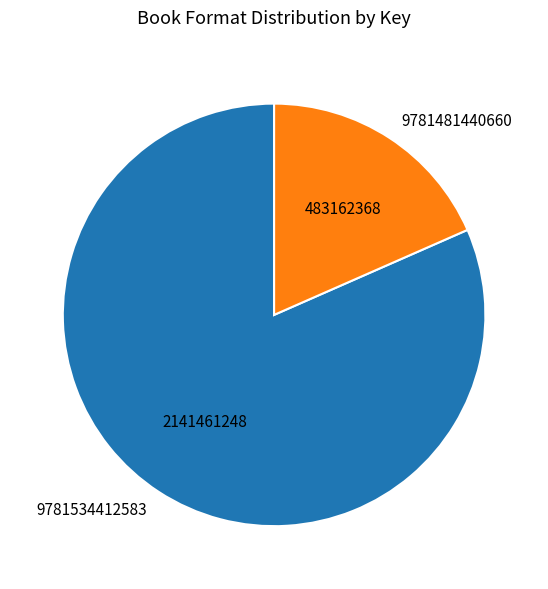

Approximately how many times larger is the value at 9781534412583 compared to 9781481440660?

4.4